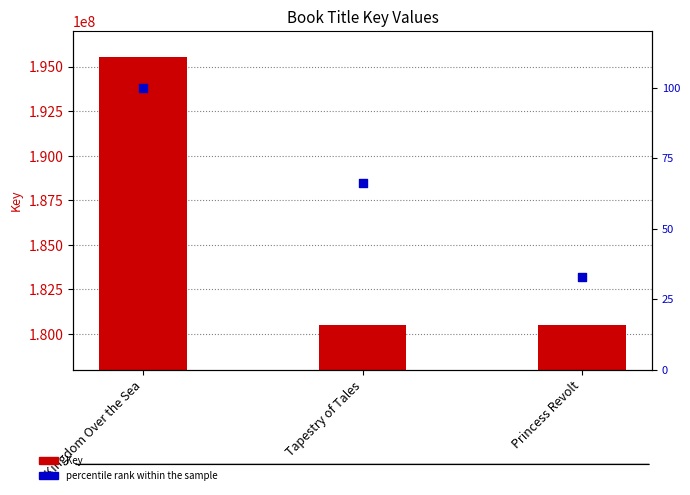

At which category is the sum across all series the highest?

Kingdom Over the Sea